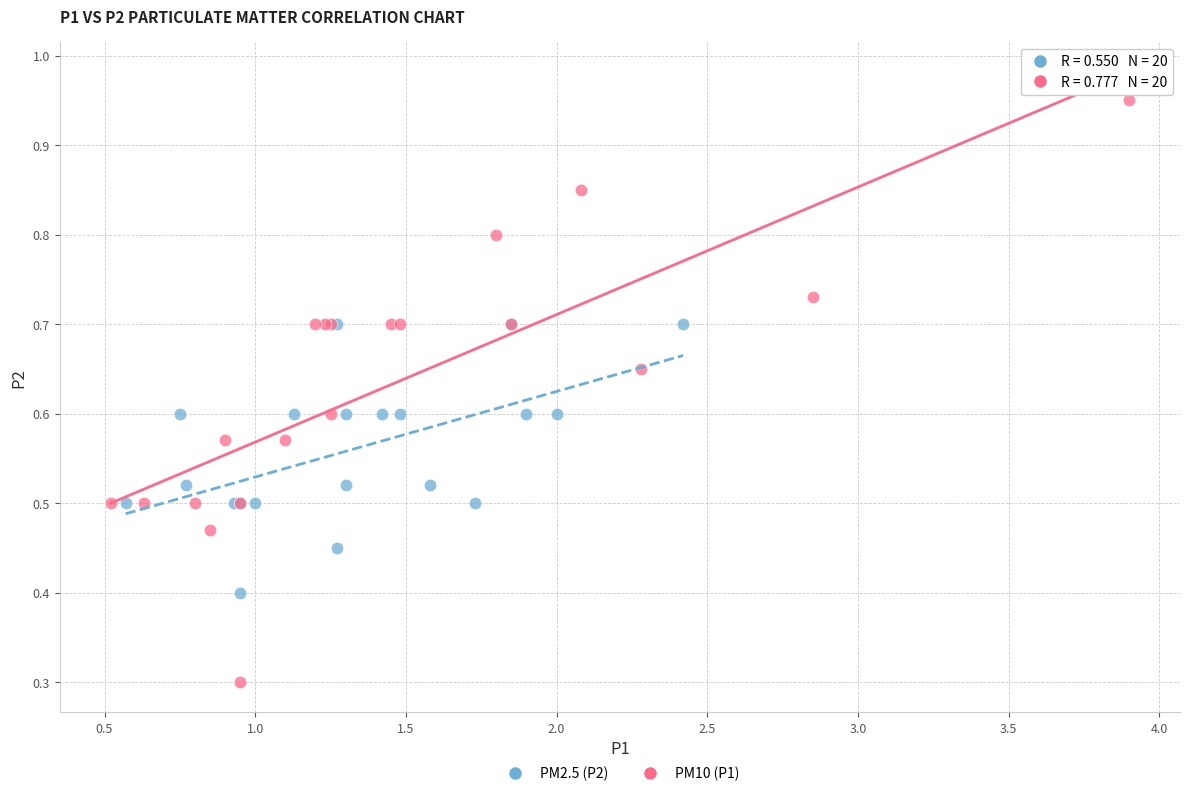

Which series contains the lowest Y value?

PM10 (P1)